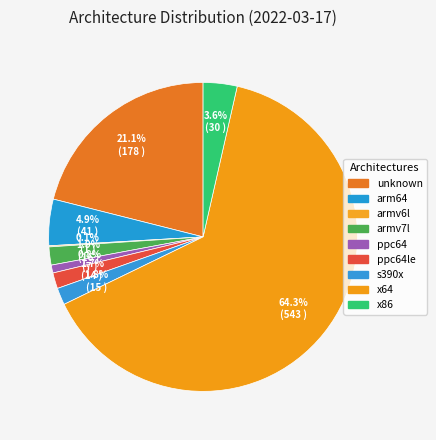

What is the largest slice in the pie chart?

x64